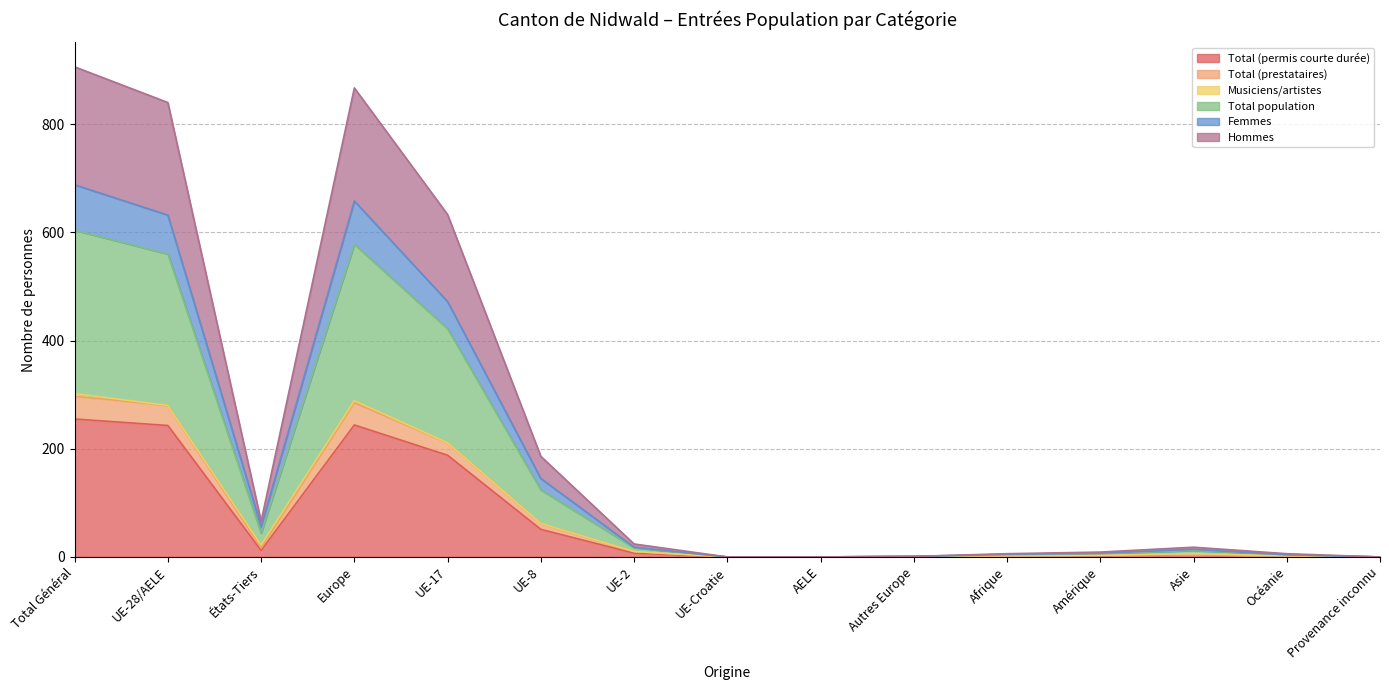

What is the sum of the Total (prestataires) values at Autres Europe and Océanie?

5